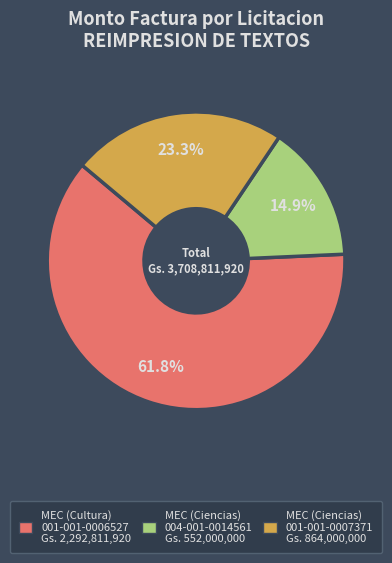

Is there any slice that represents more than half of the pie?

Yes